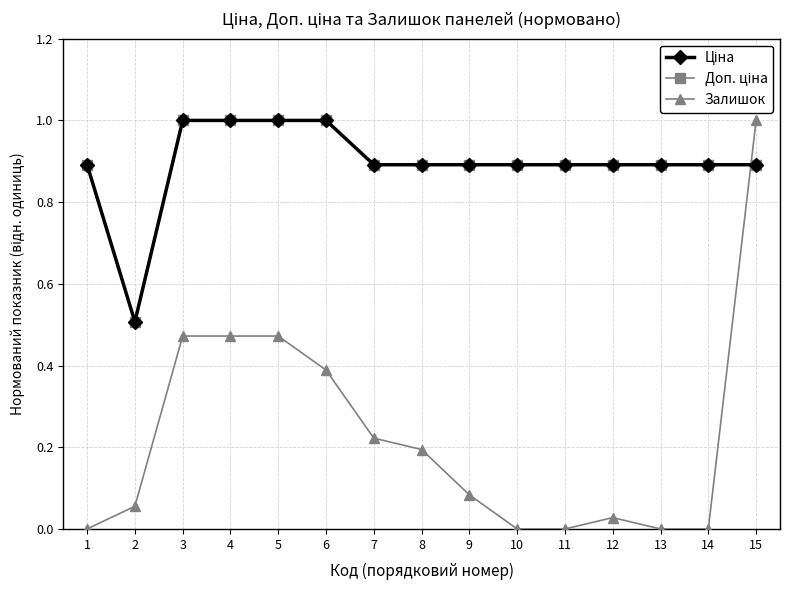

Which series has the widest spread of values?

Залишок